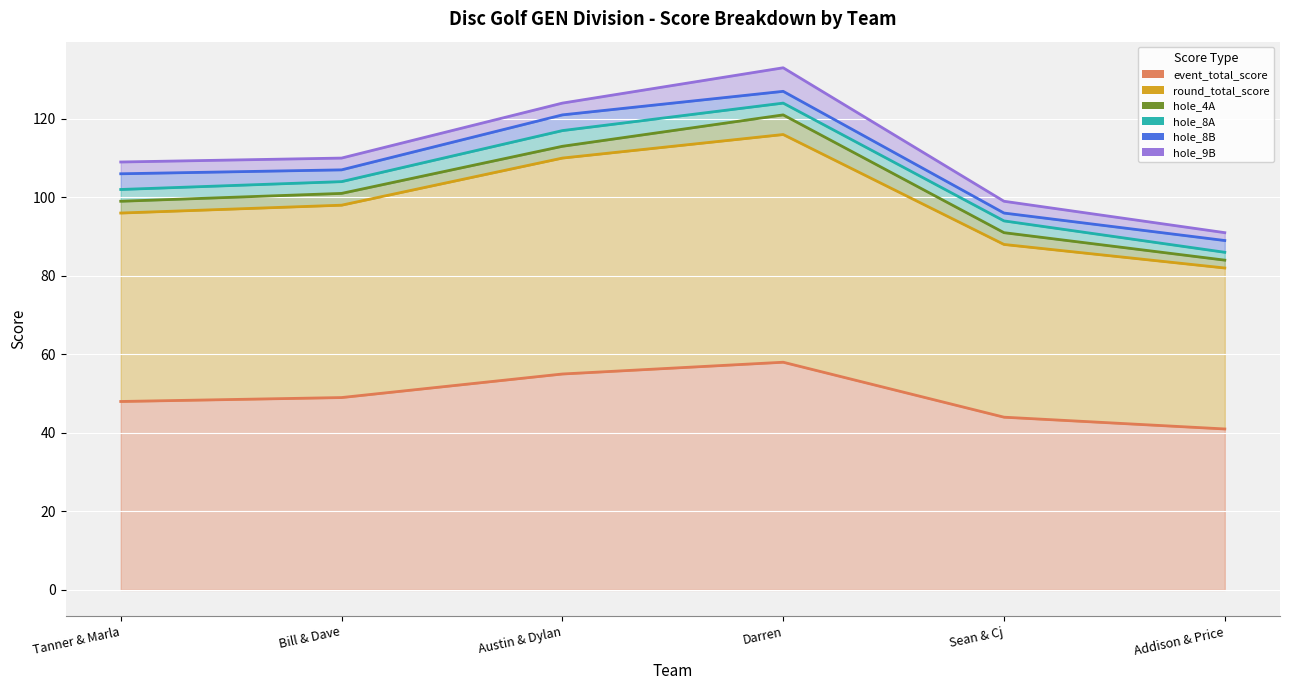

True or false: round_total_score and hole_8B cross at least once.

False